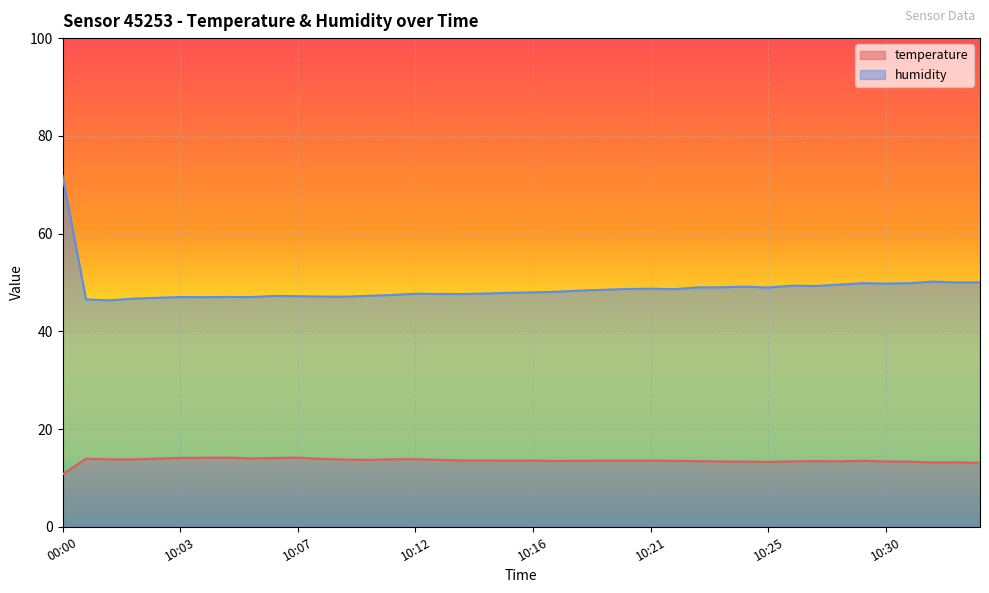

What is the sum of the temperature values at 10:34 and 10:15?

26.6